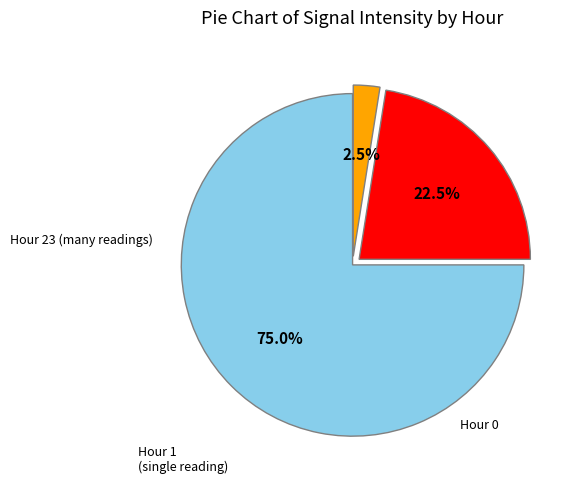

To the nearest percent, what is the difference between the largest and smallest slice percentages?

72%